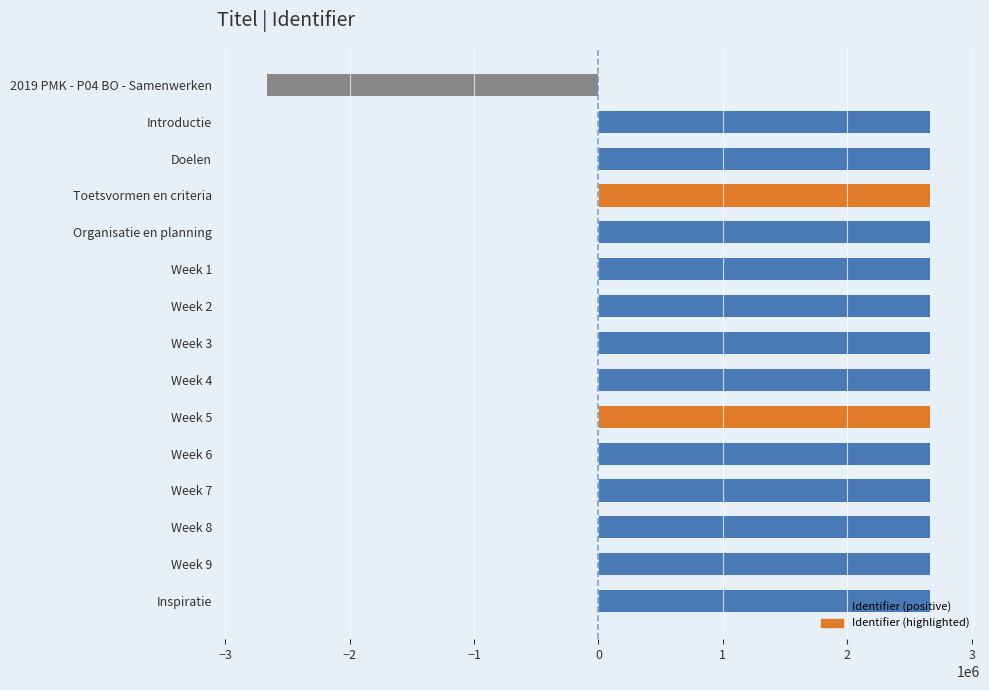

True or false: the data shows 4504949 at Doelen.

False